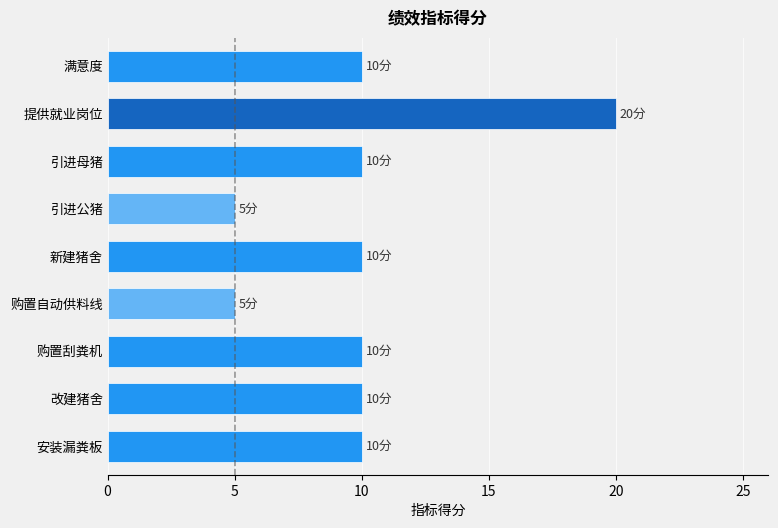

Read the value at 购置刮粪机.

10